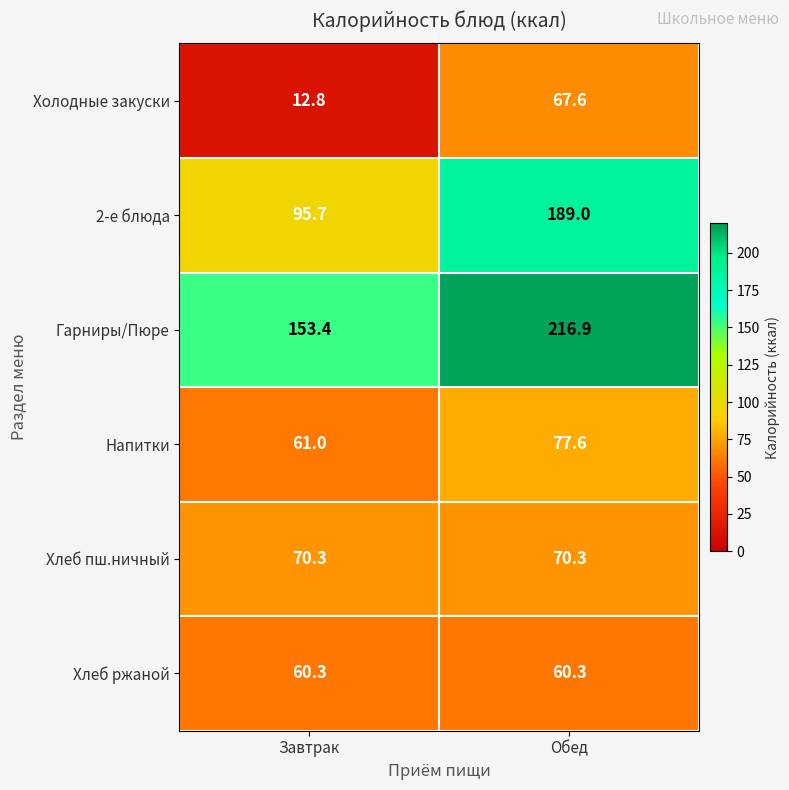

The value of 2-е блюда at Завтрак is 21.3. True or false?

False